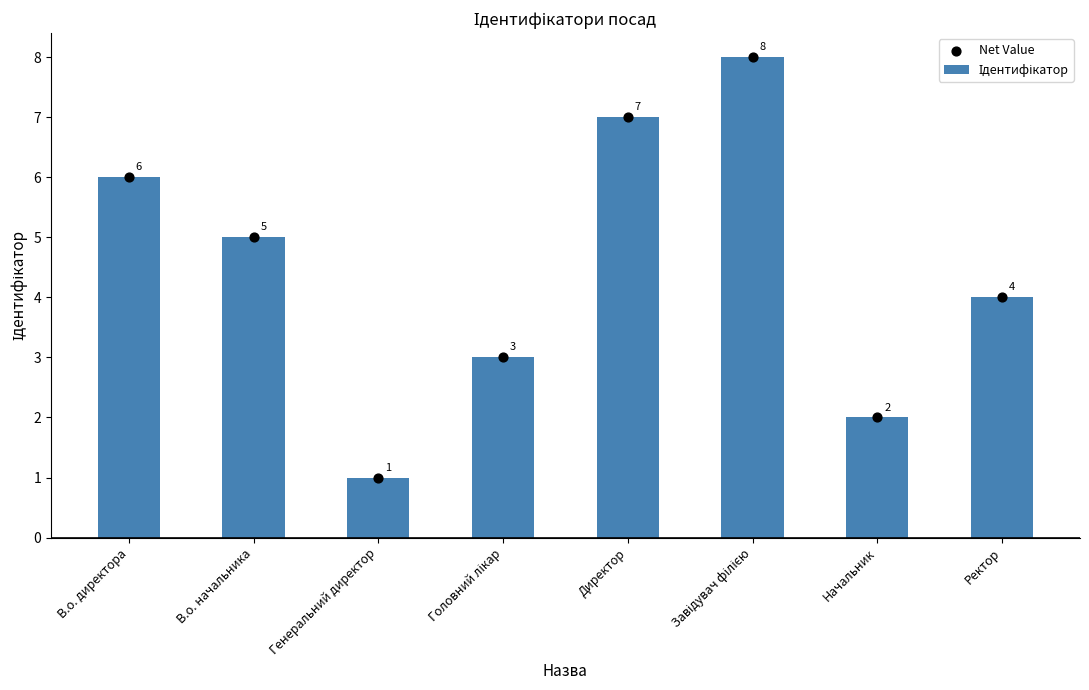

Which series contains the highest Y value?

Ідентифікатор